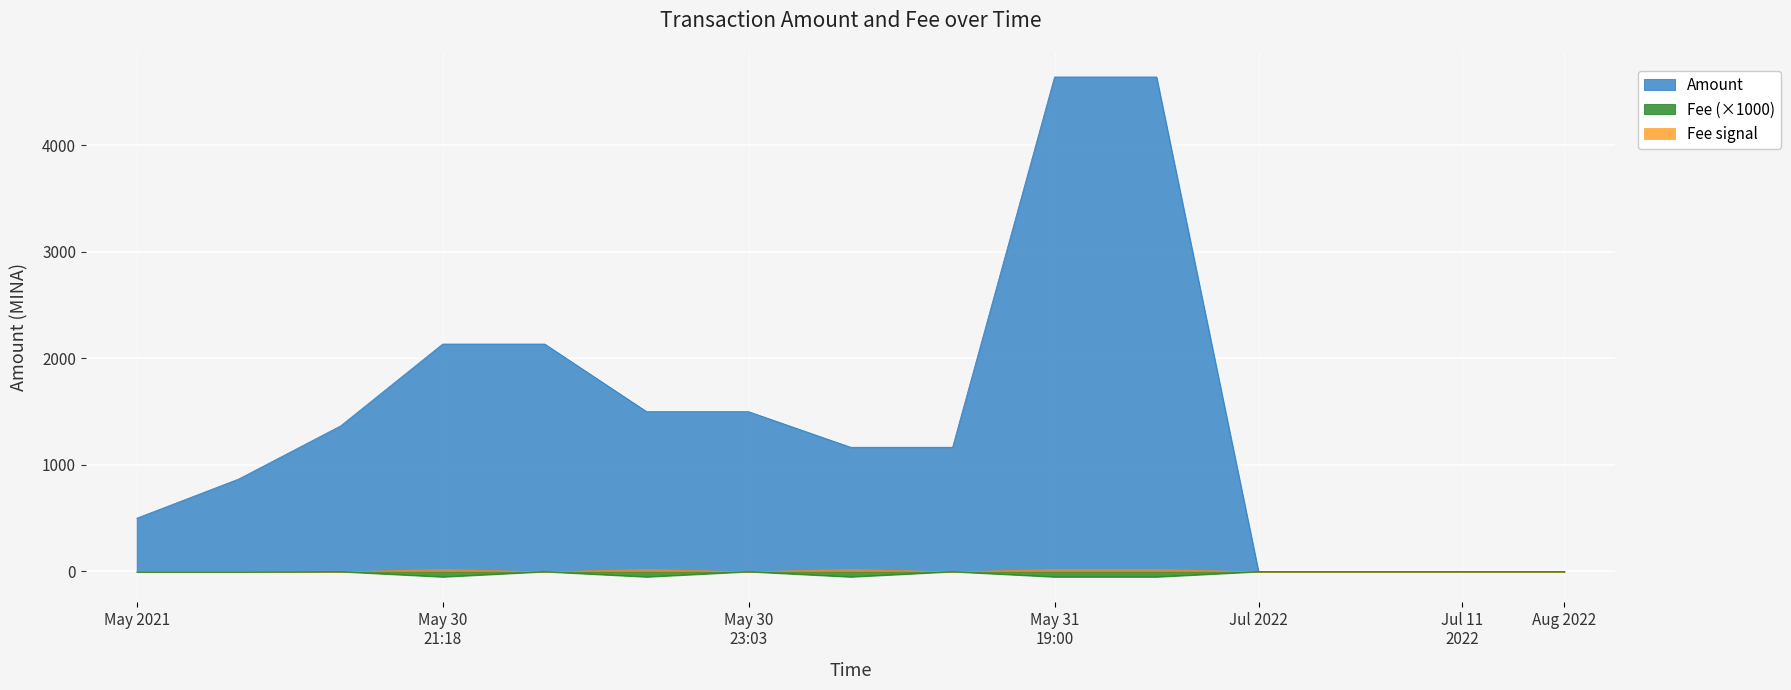

The Amount series shows 0.0 at Aug 2022. True or false?

True